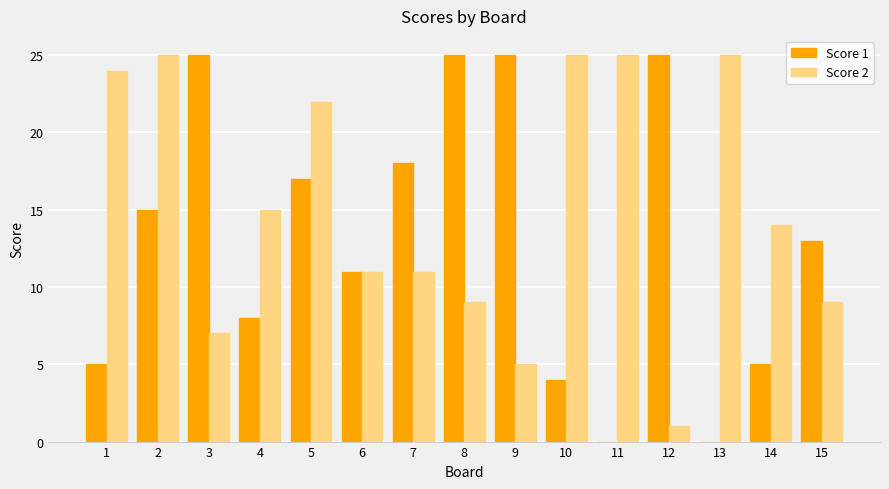

What is the sum of all Score 2 values?

228